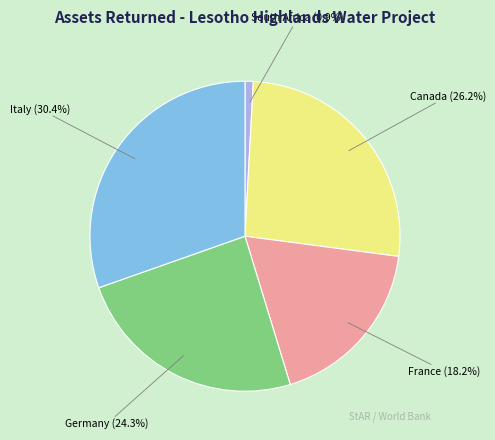

Is there any slice that represents more than half of the pie?

No